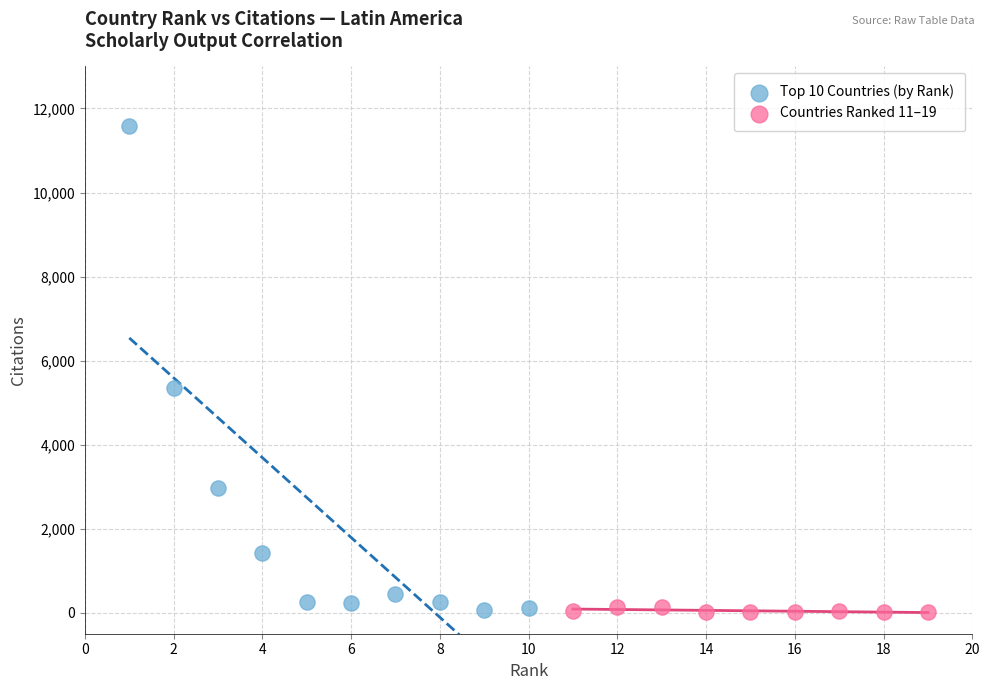

Which series has the largest Y range (max minus min)?

Top 10 Countries (by Rank)